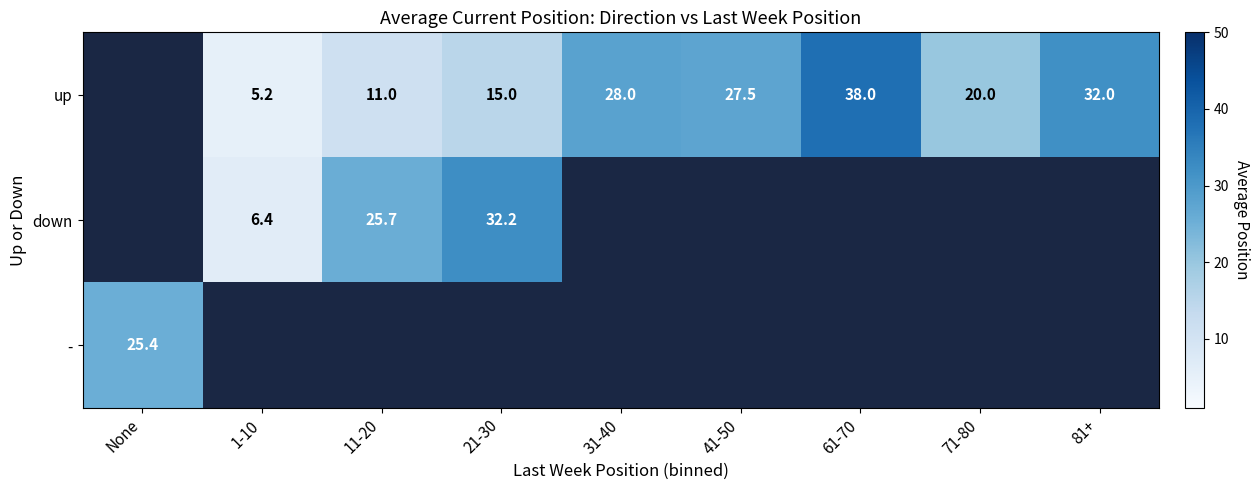

Is it true that up equals 11.0 at 11-20?

True